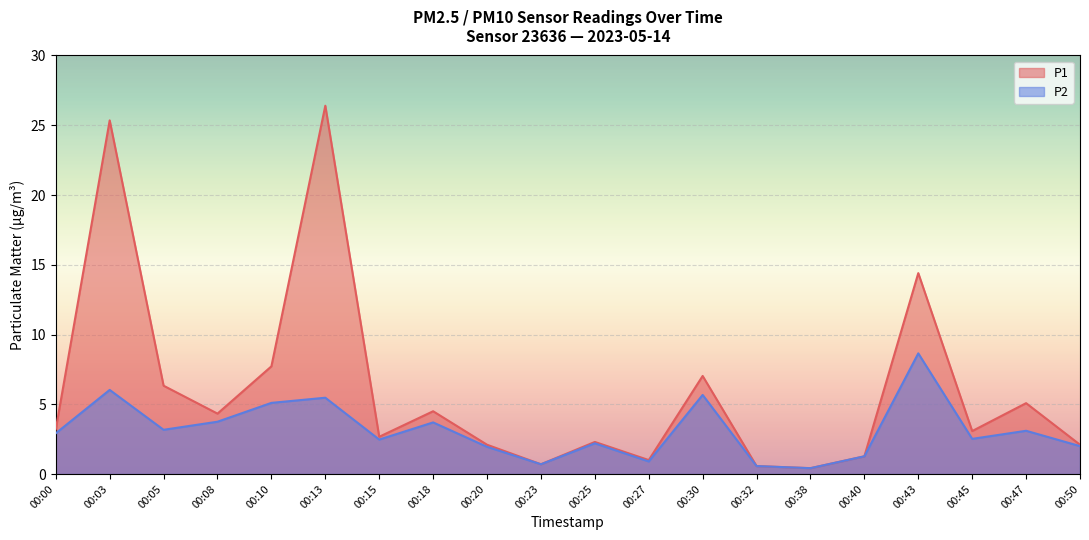

Reading left to right, extract all data points from this chart.

P1: 3.2	25.4	6.3	4.3	7.7	26.4	2.7	4.5	2.1	0.7	2.3	1.0	7.0	0.6	0.4	1.3	14.4	3.1	5.1	2.1
P2: 2.9	6.0	3.2	3.8	5.1	5.5	2.5	3.7	1.9	0.7	2.2	0.9	5.7	0.6	0.4	1.3	8.7	2.5	3.1	2.0